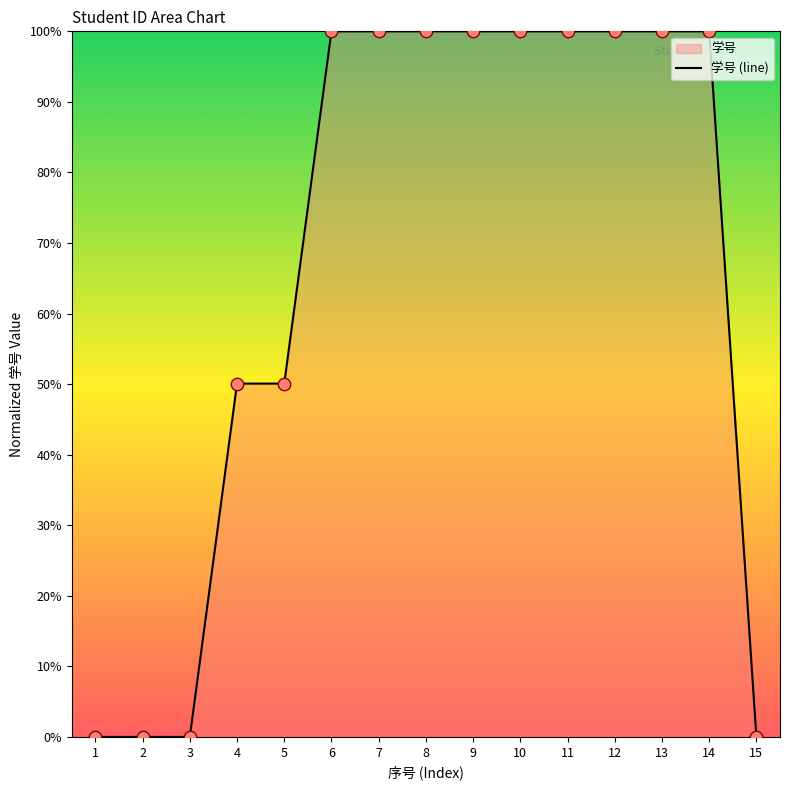

Which has a higher value, 7 or 1?

7